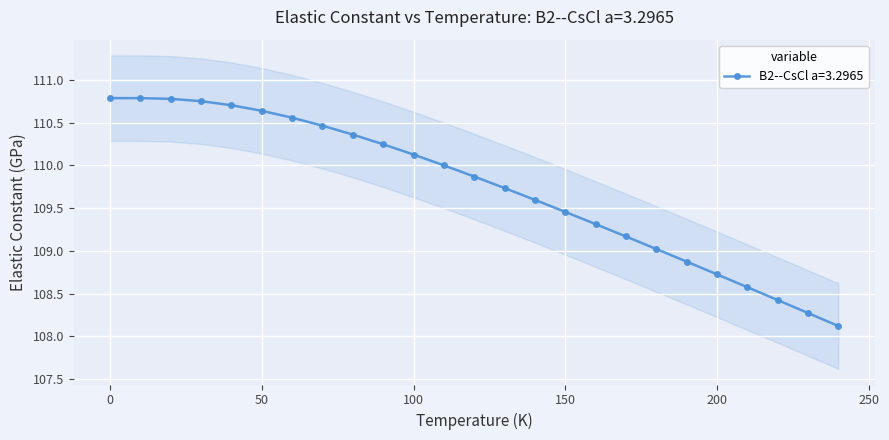

Between 20.0 and 150.0, which is larger?

20.0